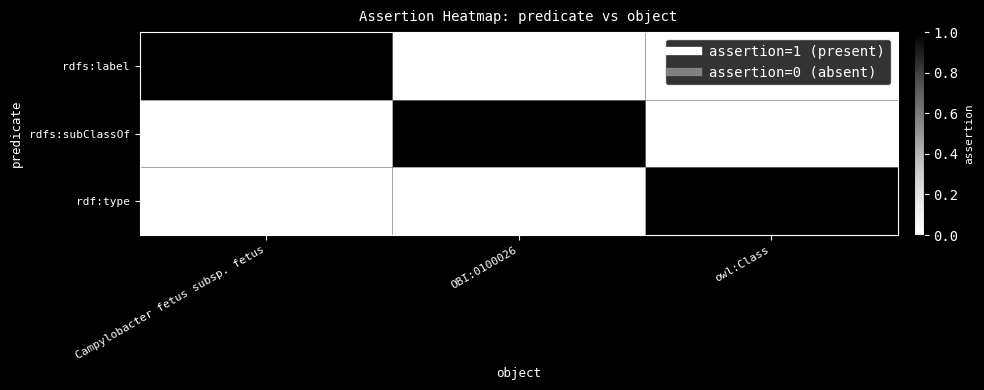

At how many categories does at least one series exceed 0?

3